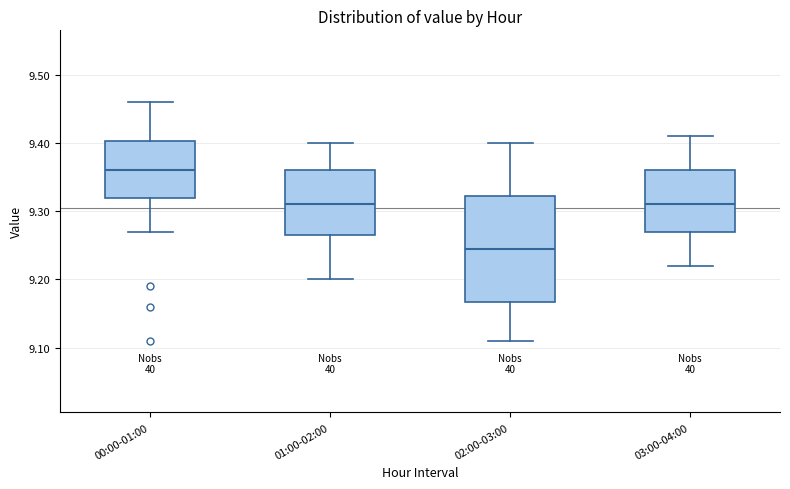

Which box is the tallest, from its lower edge to its upper edge?

02:00-03:00